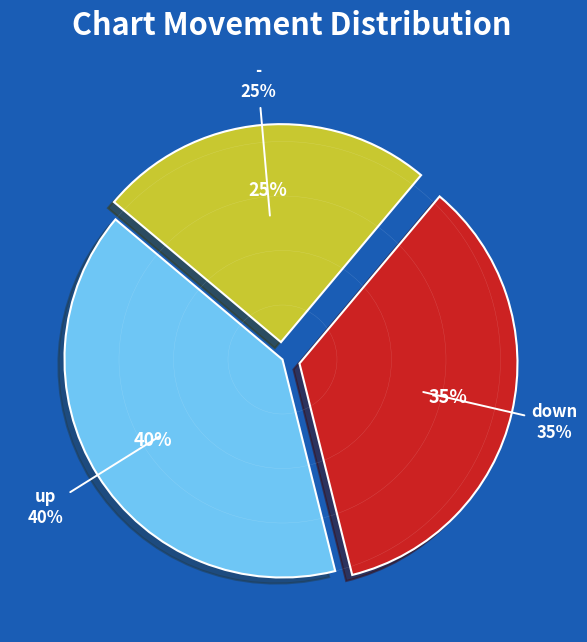

Does up represent more than half of the total?

No